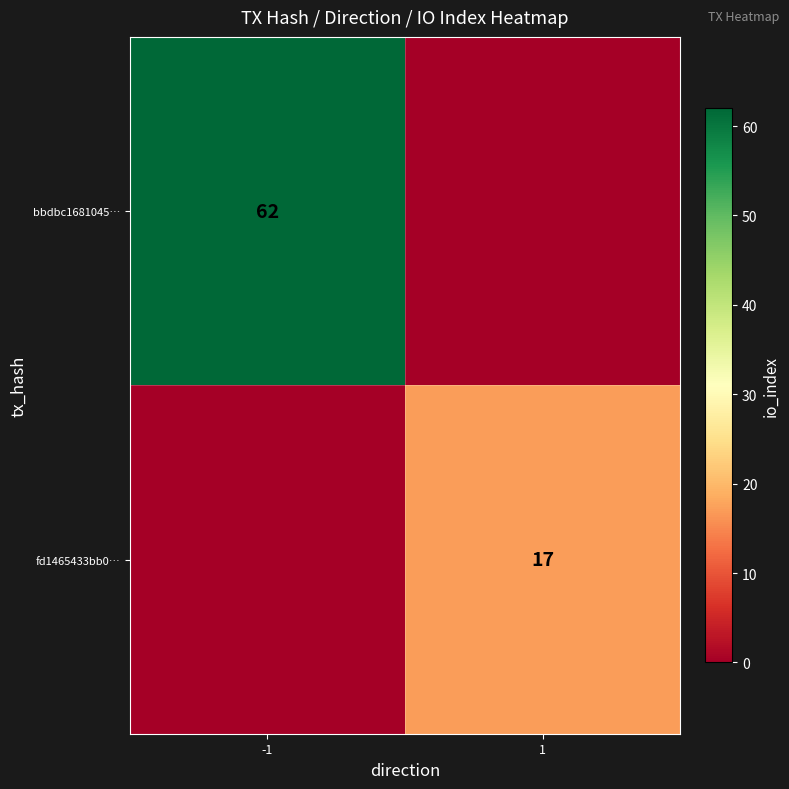

True or false: bbdbc1681045… has a value of 27 at -1.

False